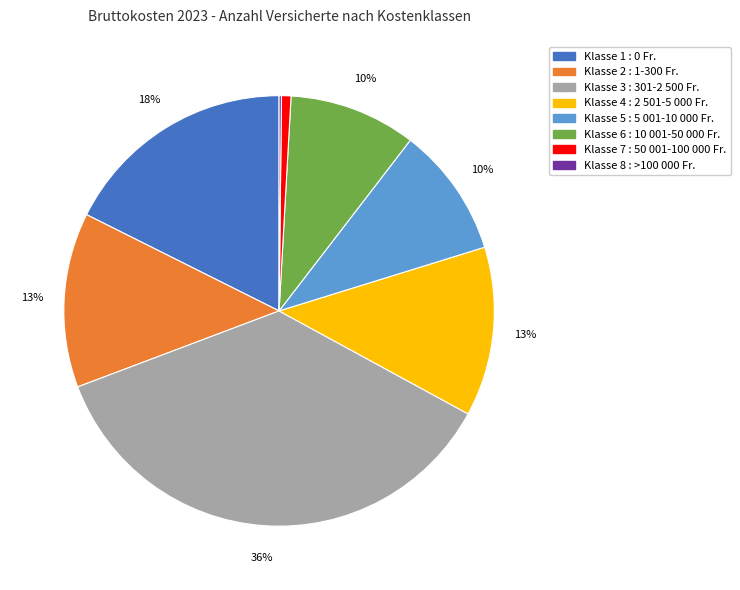

Do Klasse 7 : 50 001-100 000 Fr. and Klasse 2 : 1-300 Fr. together represent more than half of the pie?

No